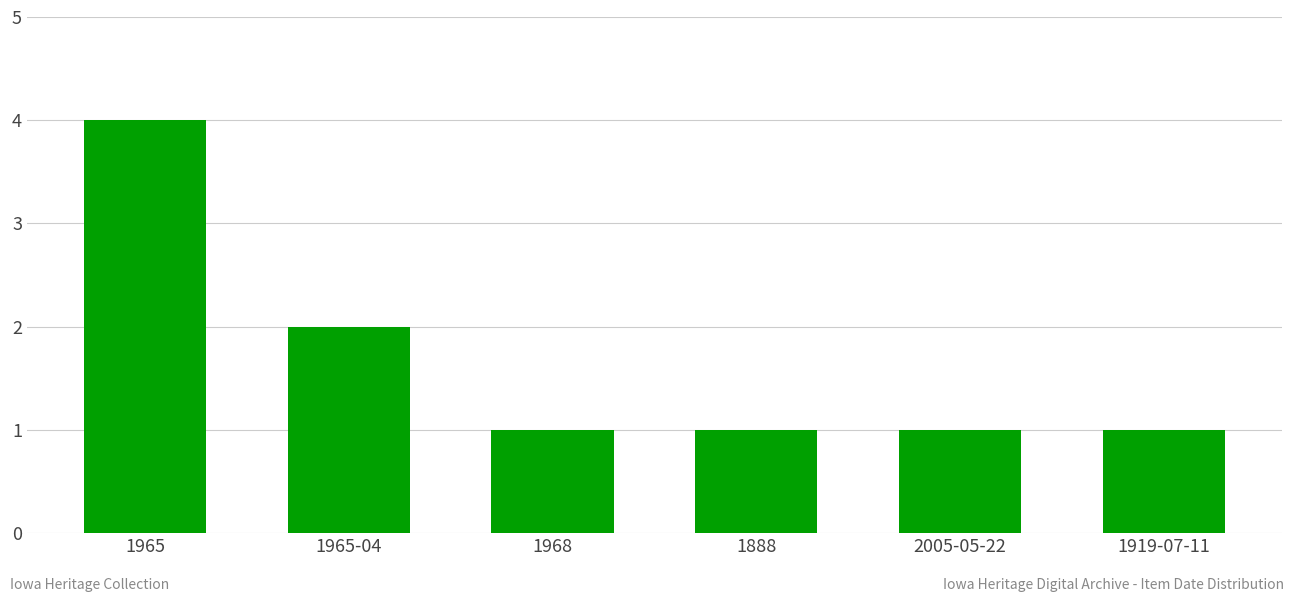

Does the chart contain stacked bars?

No